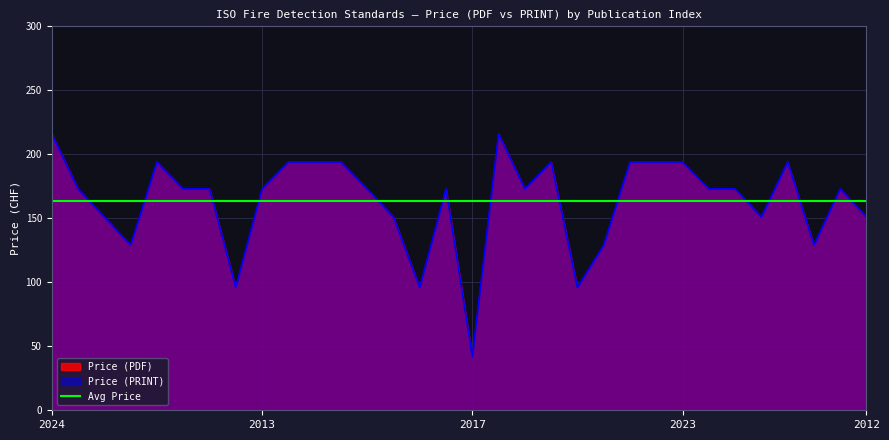

What is the label of the 14th point from the right?

2020